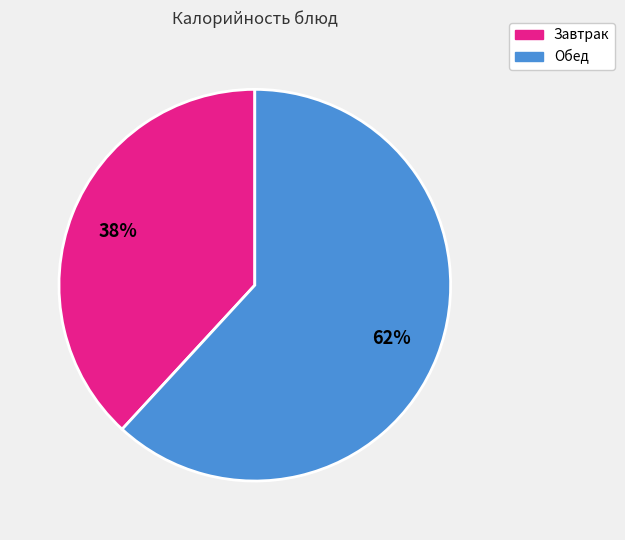

Is there any slice that represents more than half of the pie?

Yes